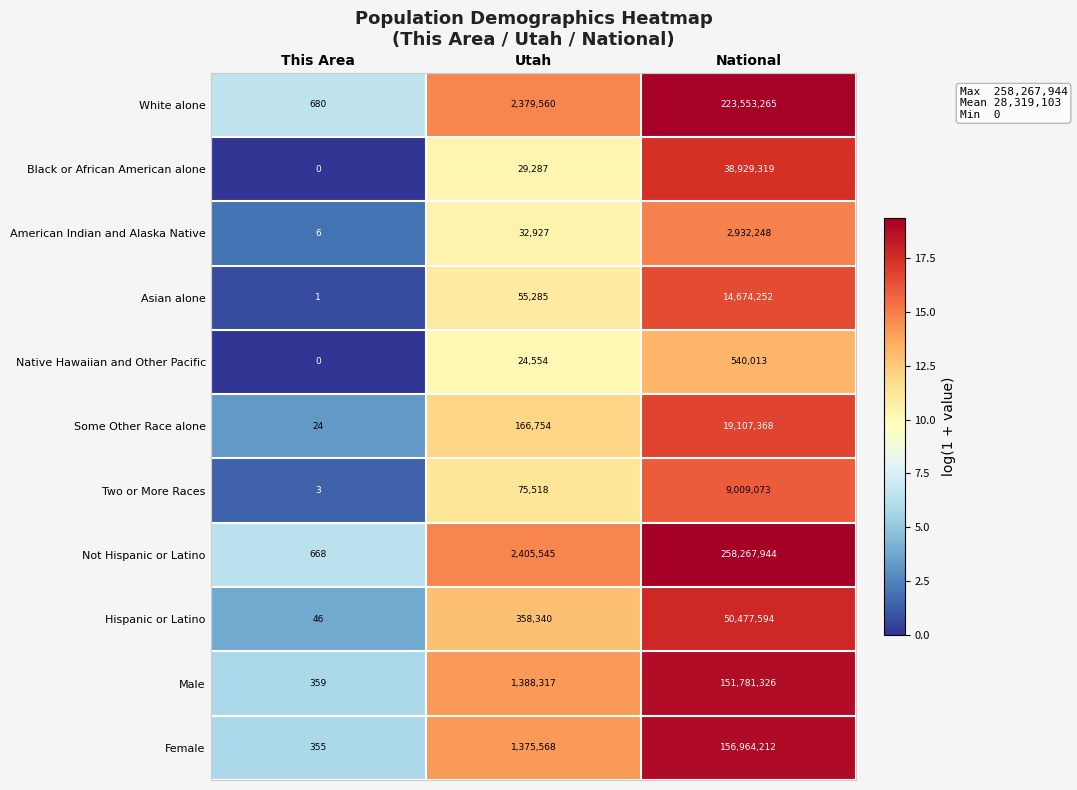

Rank the series by their maximum value, from lowest to highest.

Native Hawaiian and Other Pacific, American Indian and Alaska Native, Two or More Races, Asian alone, Some Other Race alone, Black or African American alone, Hispanic or Latino, Male, Female, White alone, Not Hispanic or Latino